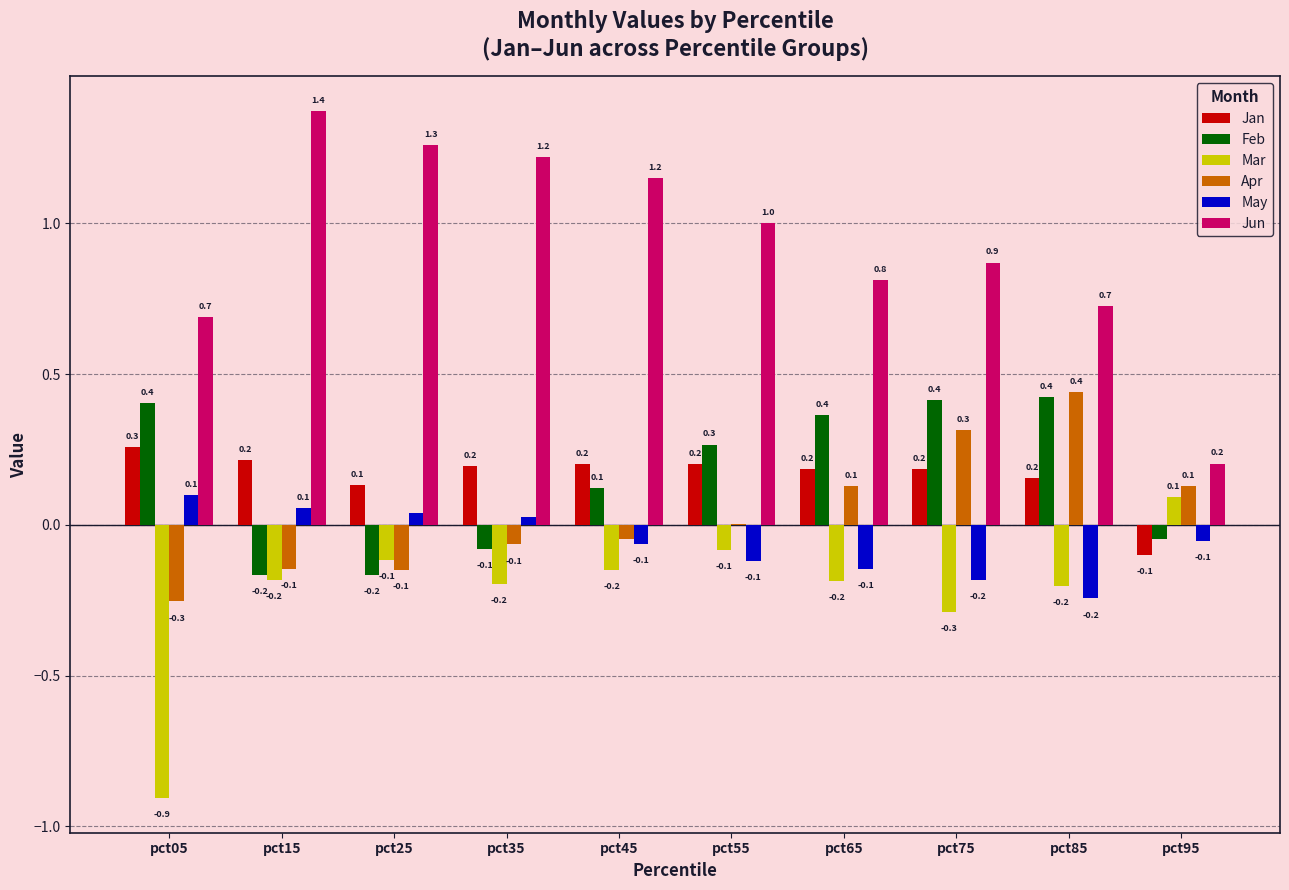

What is the total value across all series at pct35?

1.1